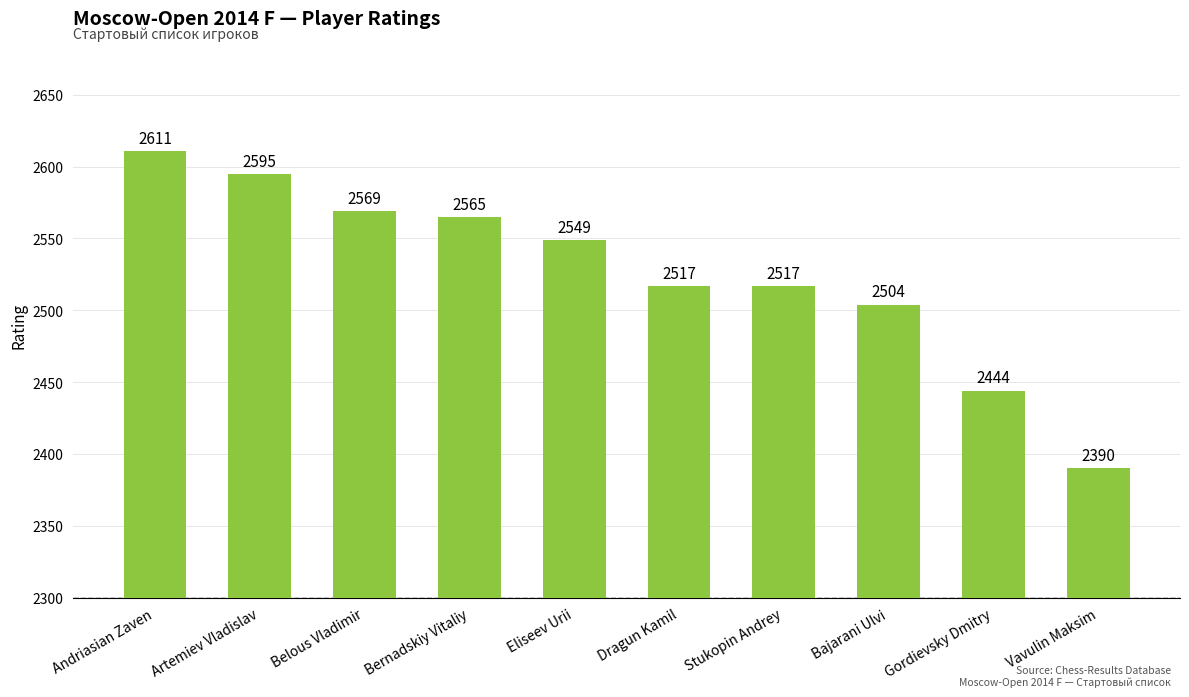

The chart shows a value of 3505 at Andriasian Zaven. True or false?

False